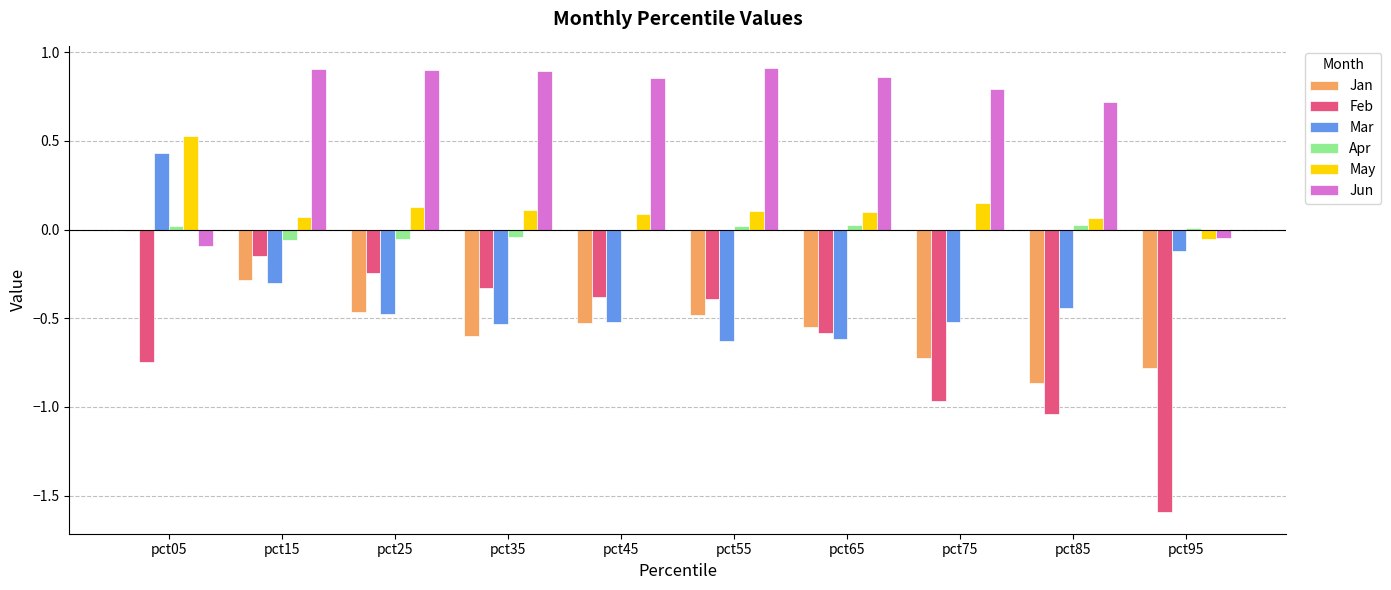

Is the value of Feb at pct15 greater than the value of Jan at pct95?

Yes